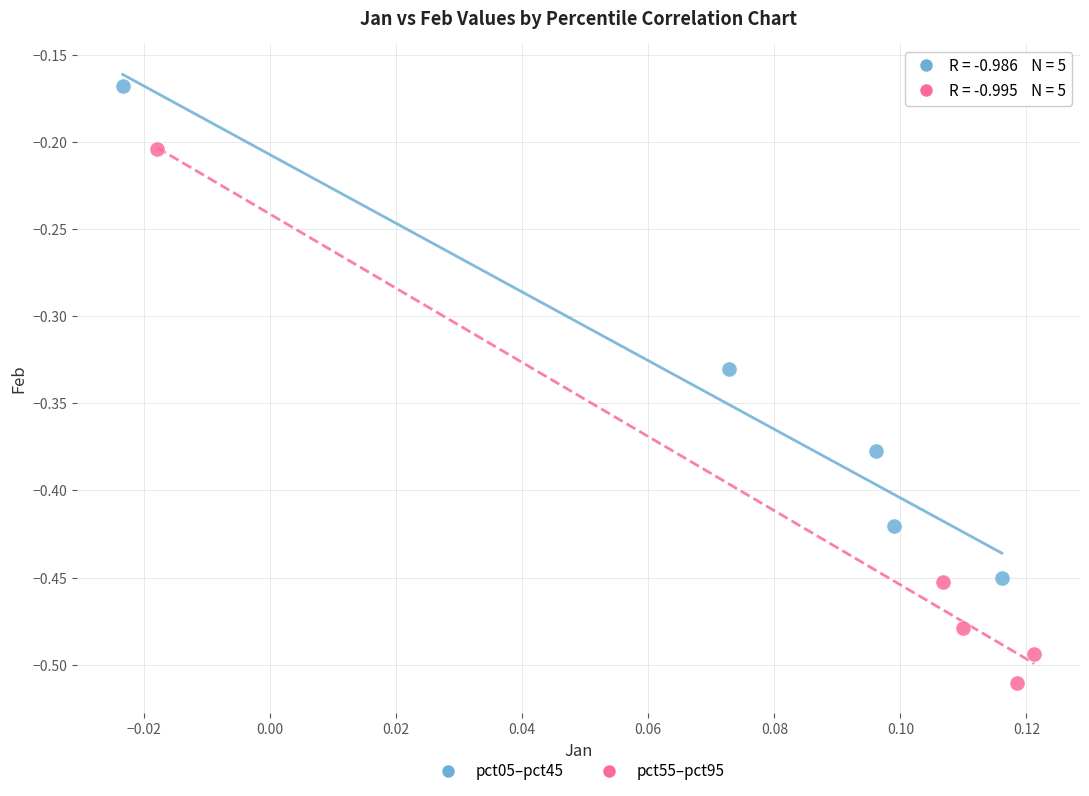

Which series reaches the maximum Y coordinate?

pct05–pct45